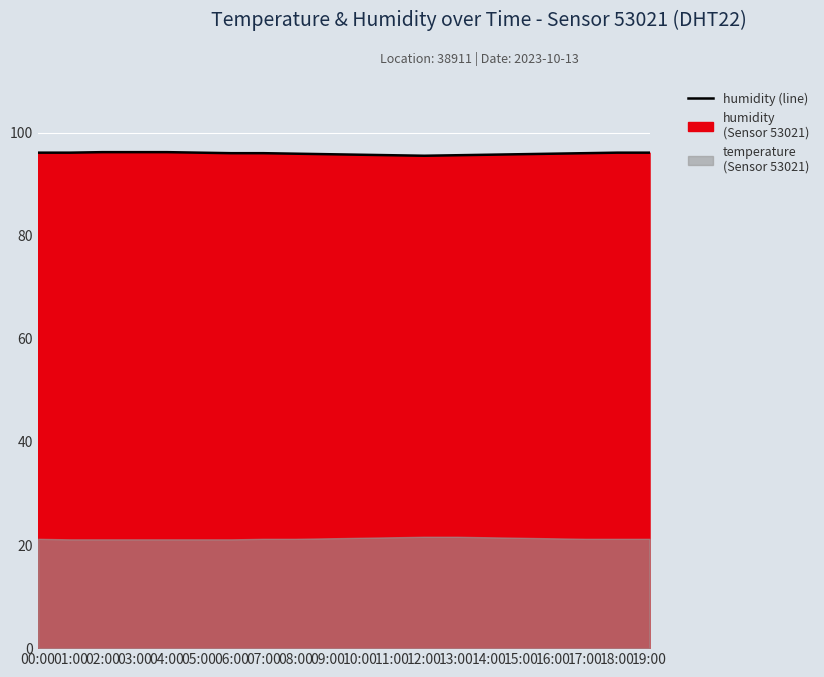

What is the value of the 16th point from the left?

95.8